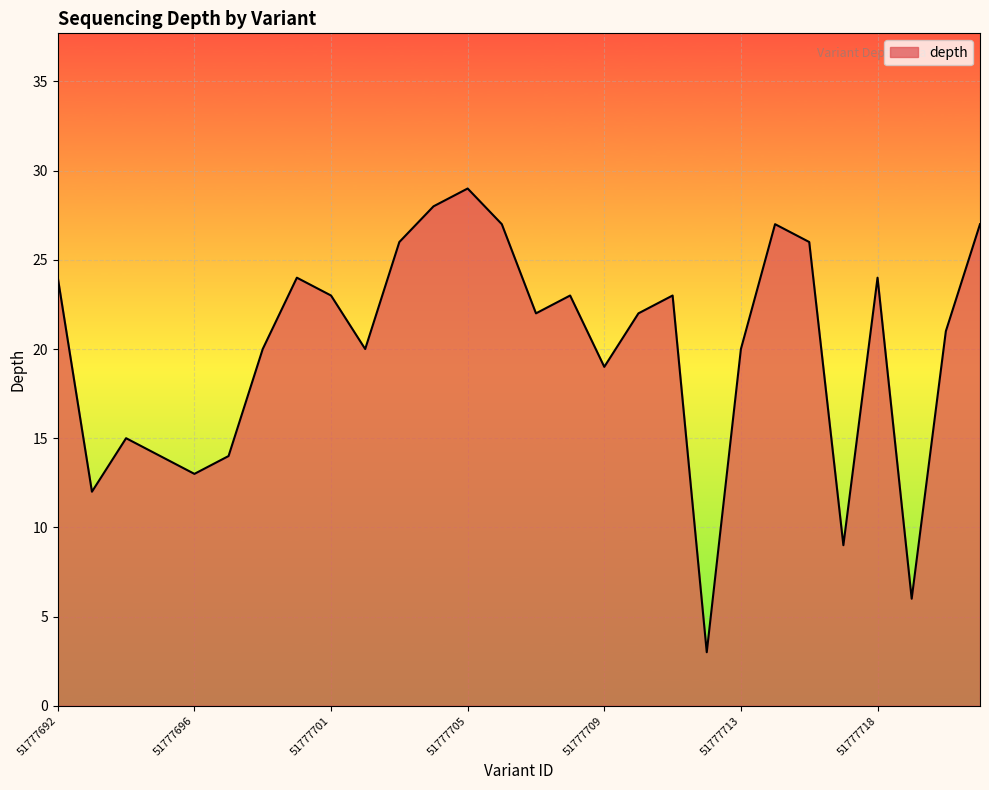

What is the difference between the maximum and minimum values?

26